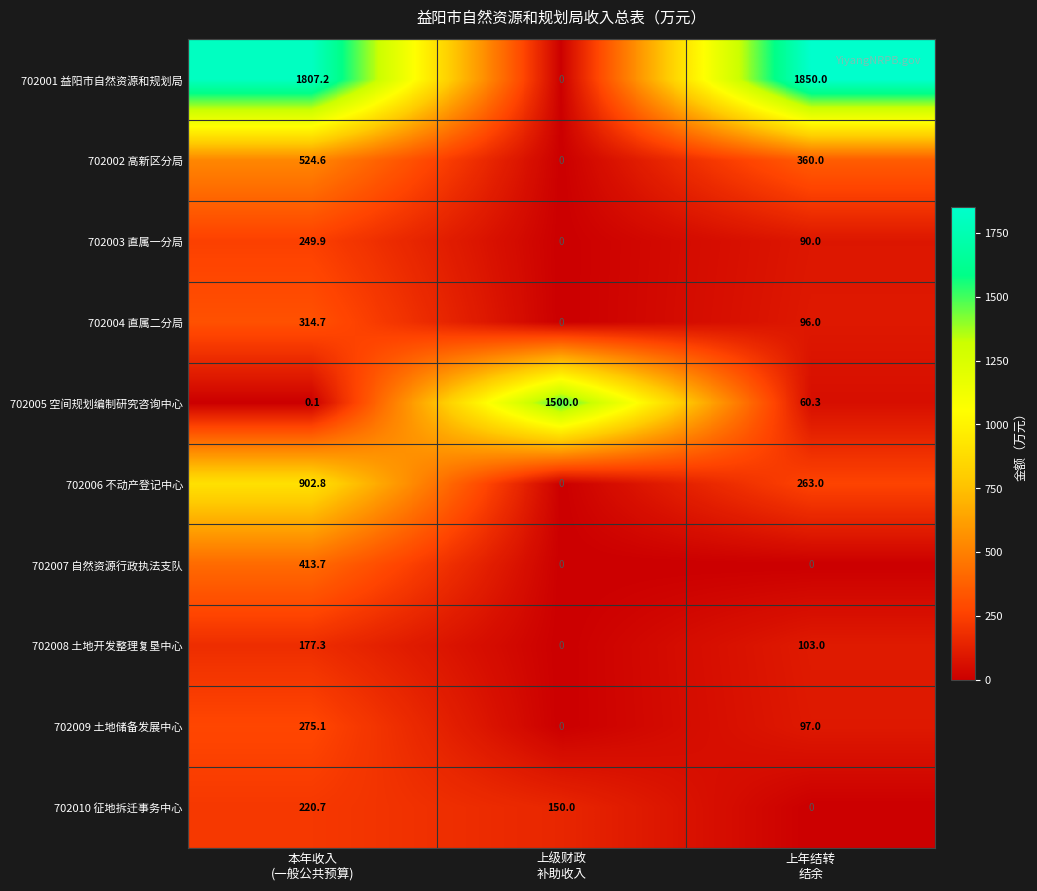

At how many categories does at least one series exceed 1351?

3